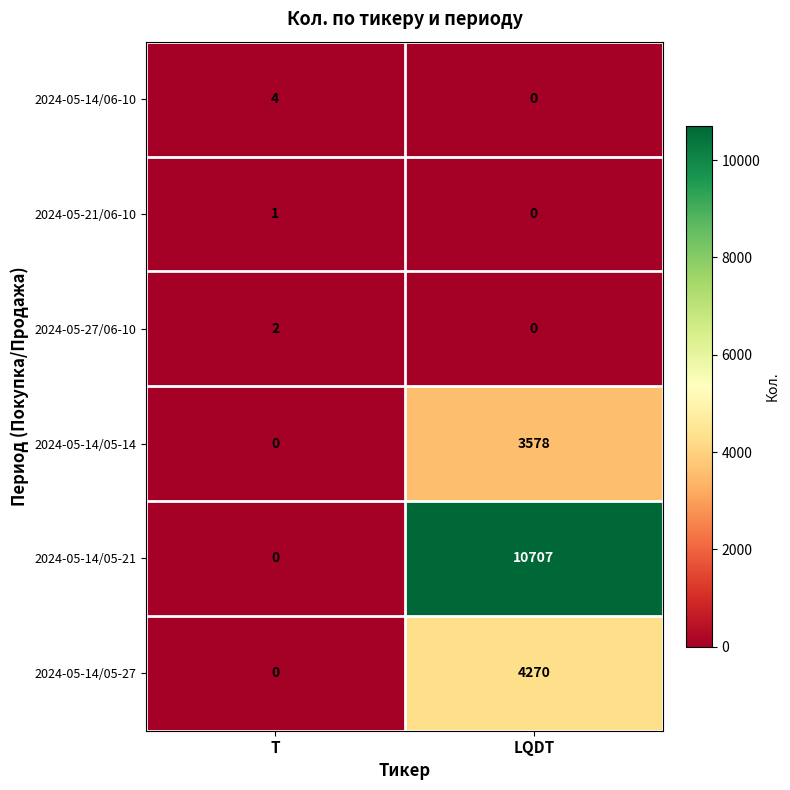

Between T and LQDT, which series saw the biggest shift?

2024-05-14/05-21